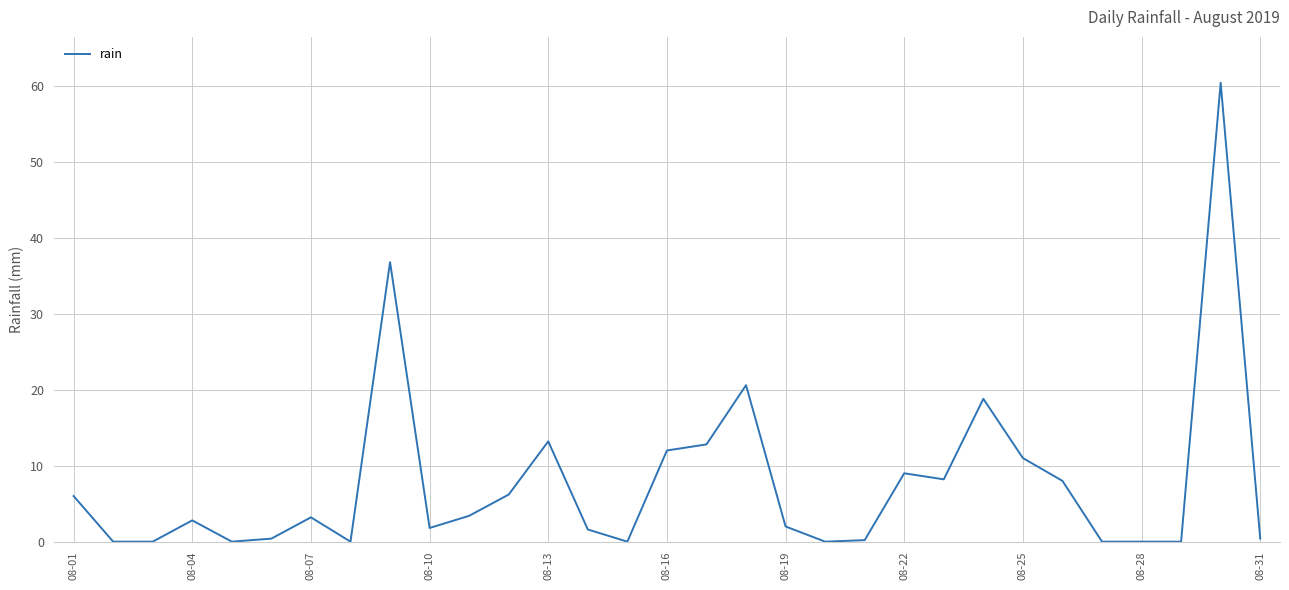

What is the greatest value displayed?

60.4